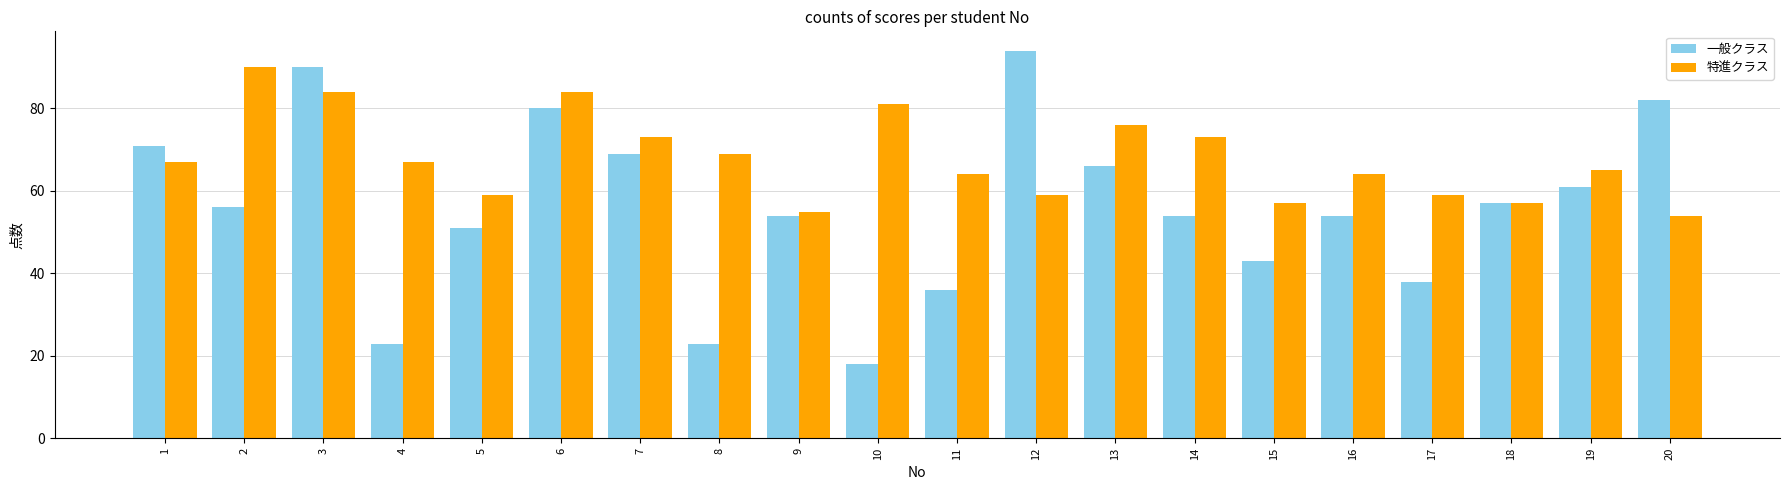

How many bars are there in total?

40